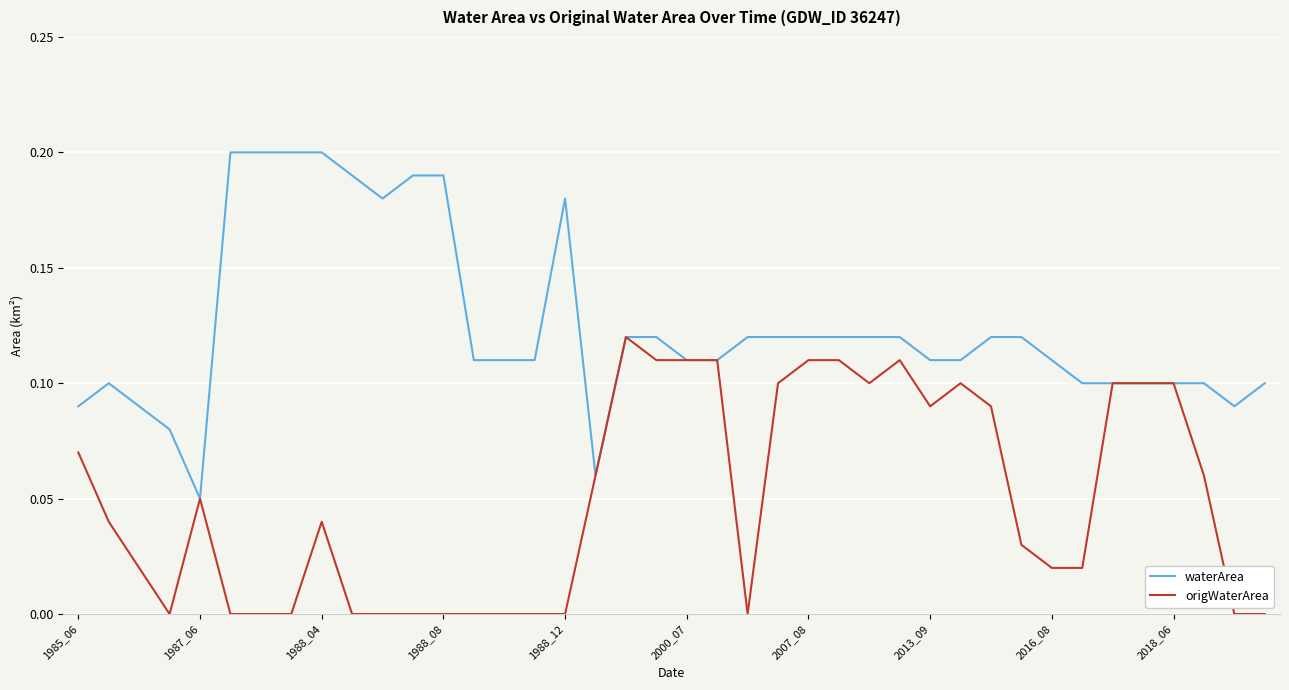

List the series in order of their overall mean, lowest first.

origWaterArea, waterArea